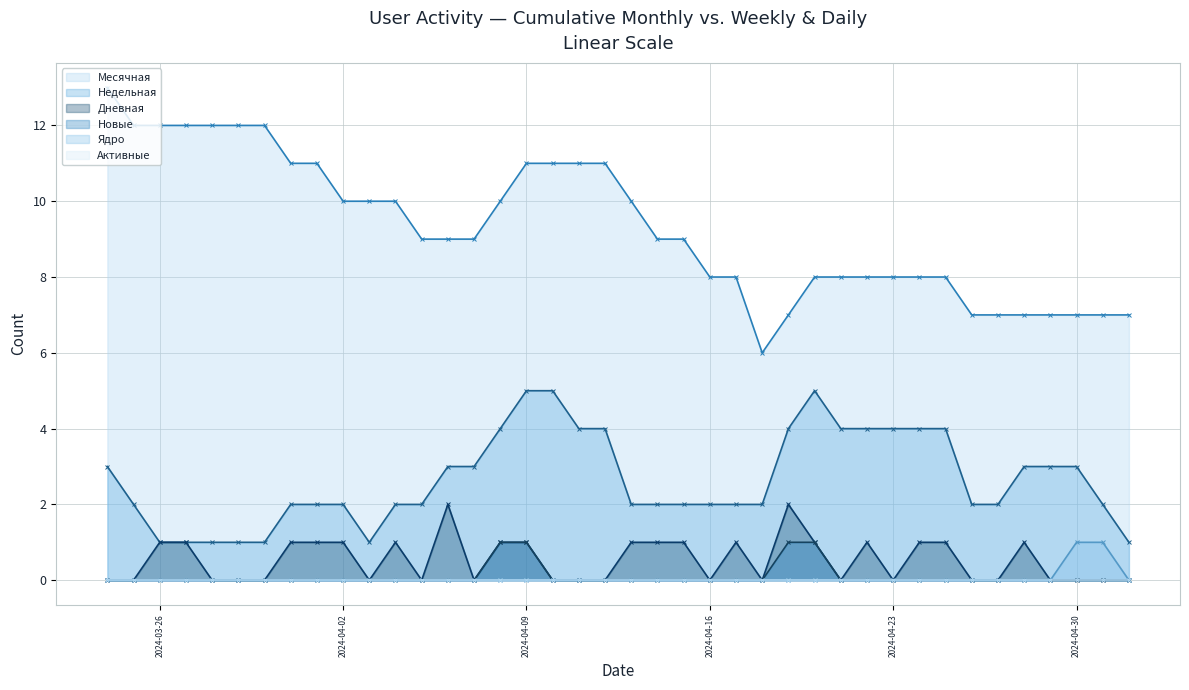

What value does the Месячная series have at 15?

8